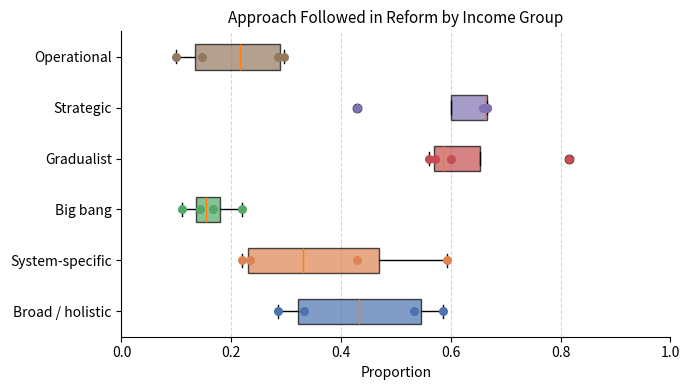

Reading bottom to top, transcribe this box plot: for each box, give where its median line is, the range the box spans, and where its two whiskers end, as read against the x-axis. The values are not printed on the chart, so give them approximately, as read against the axis.

Broad / holistic: median 0.44, box 0.32 to 0.54, whiskers 0.28 to 0.58
System-specific: median 0.34, box 0.22 to 0.46, whiskers 0.22 (just left of the box's left edge) to 0.60
Big bang: median 0.16, box 0.14 to 0.18, whiskers 0.12 to 0.22
Gradualist: median 0.58, box 0.56 to 0.66, whiskers 0.56 (just left of the box's left edge) to 0.66
Strategic: median 0.66, box 0.60 to 0.66, whiskers 0.60 to 0.66
Operational: median 0.22, box 0.14 to 0.28, whiskers 0.10 to 0.30